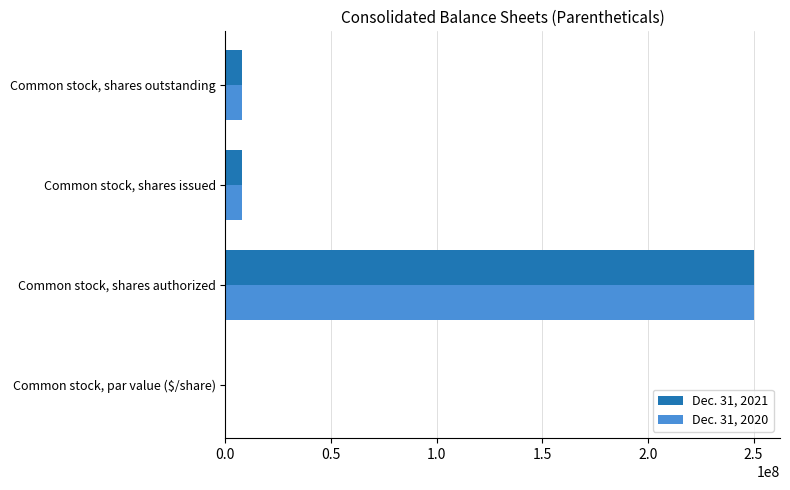

Which category has the highest value in the Dec. 31, 2020 series?

Common stock, shares authorized